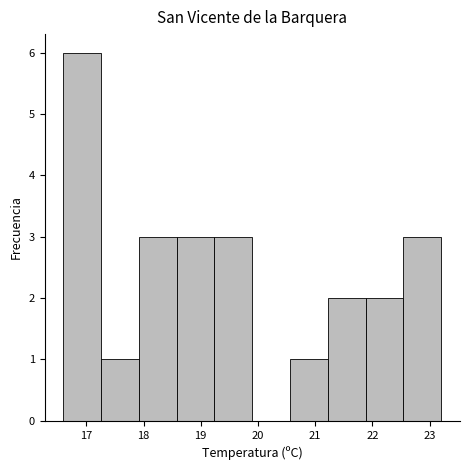

Reading left to right, list every bar in this chart as the range it spans on the x-axis followed by its height. Neither the bar edges nor the heights are printed on the chart, so give them approximately, as read against the axes.

16.60 to 17.26: 6
17.26 to 17.92: 1
17.92 to 18.58: 3
18.58 to 19.24: 3
19.24 to 19.90: 3
19.90 to 20.56: 0
20.56 to 21.22: 1
21.22 to 21.88: 2
21.88 to 22.54: 2
22.54 to 23.20: 3